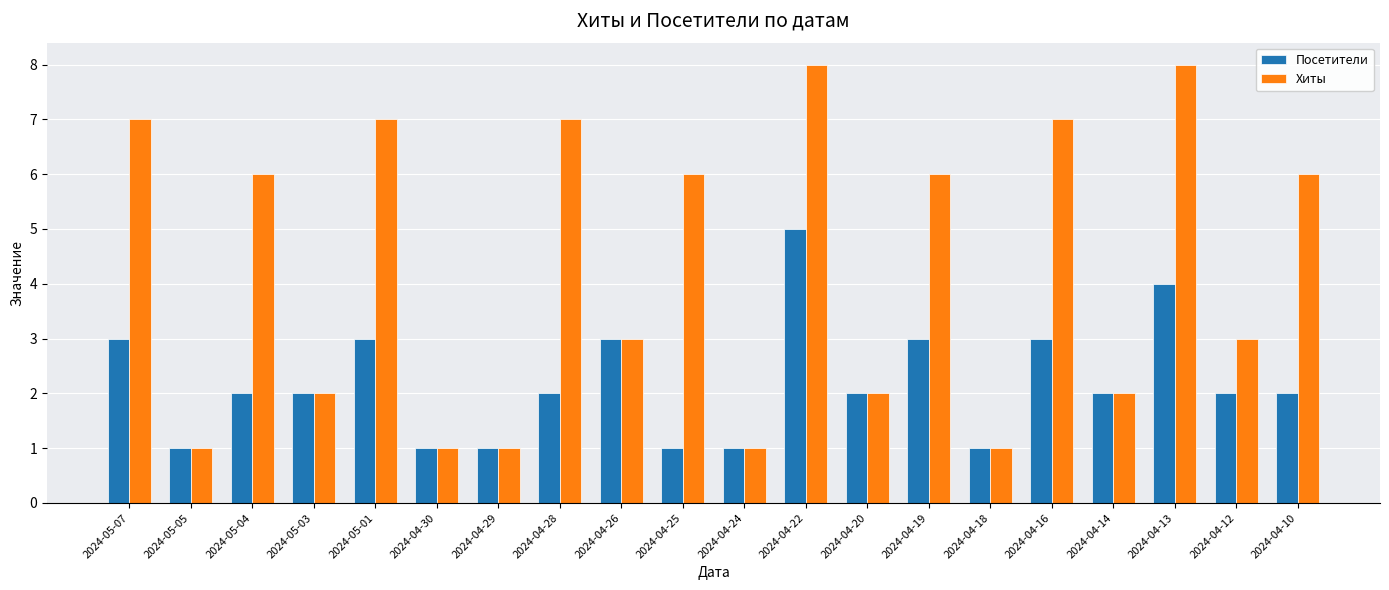

What is the label of the 12th bar from the left?

2024-04-22